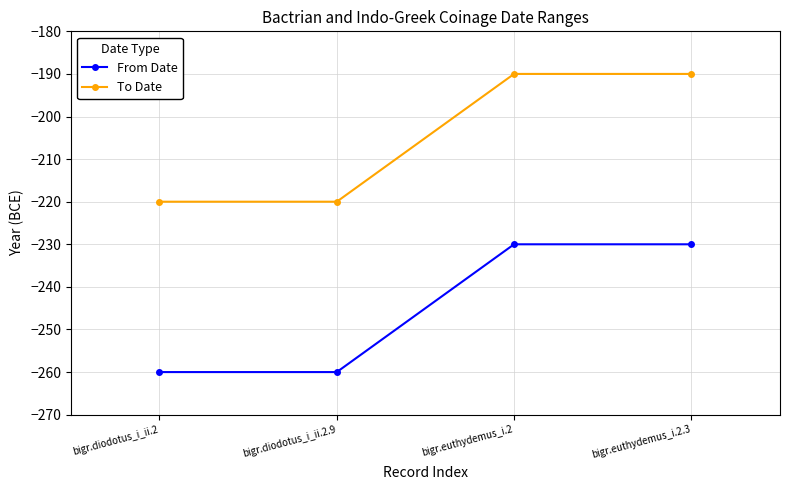

What is the greatest value displayed?

-190